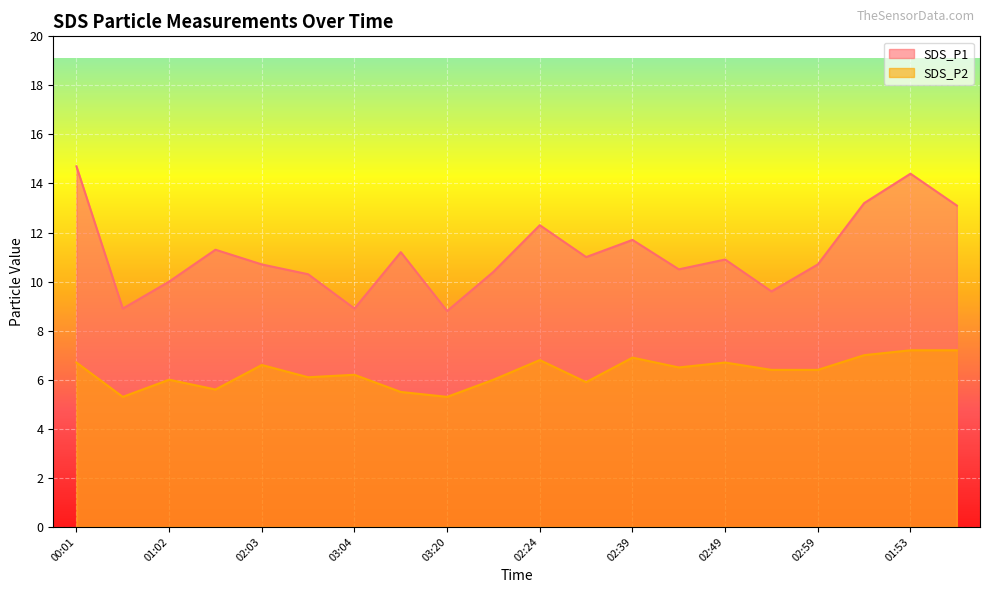

At which label does SDS_P2 first exceed 6?

00:01